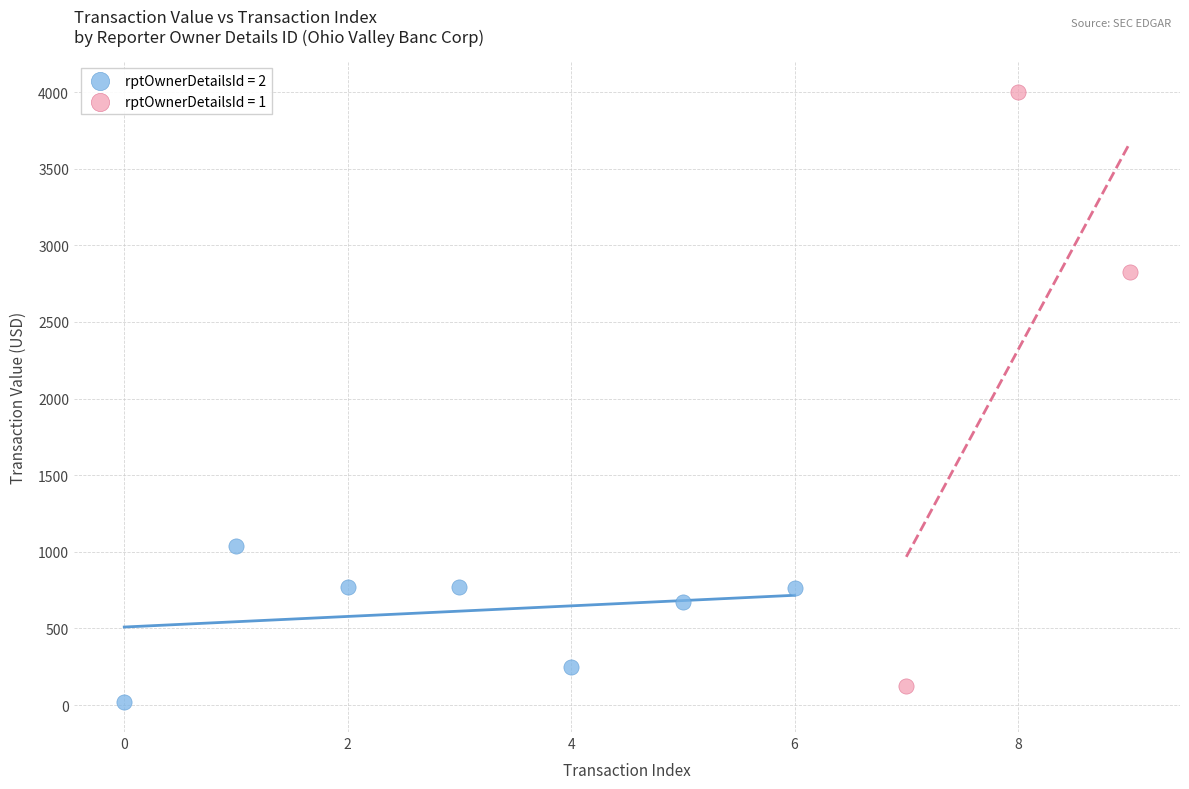

Which series contains the highest Y value?

rptOwnerDetailsId = 1